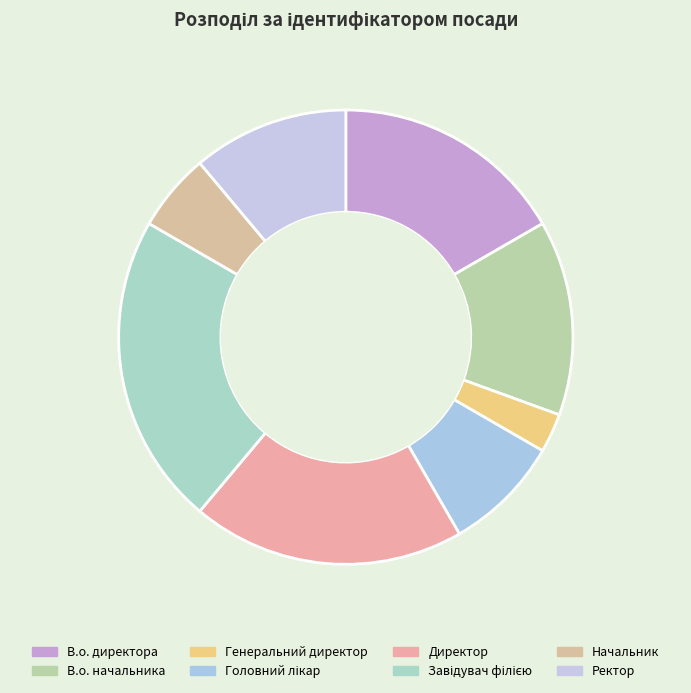

Does any single category account for the majority?

No